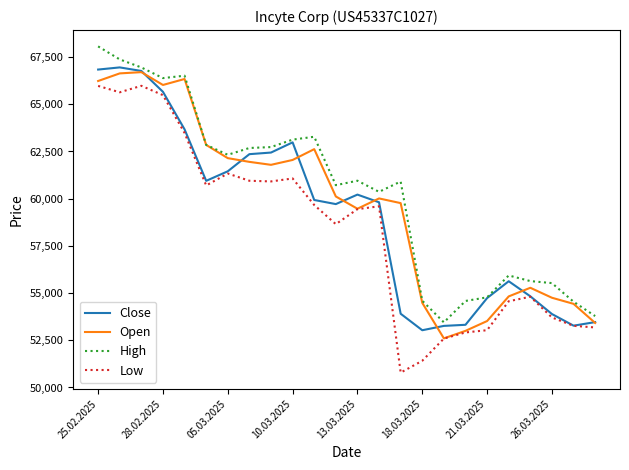

Rank the series by their average value, from highest to lowest.

High, Open, Close, Low